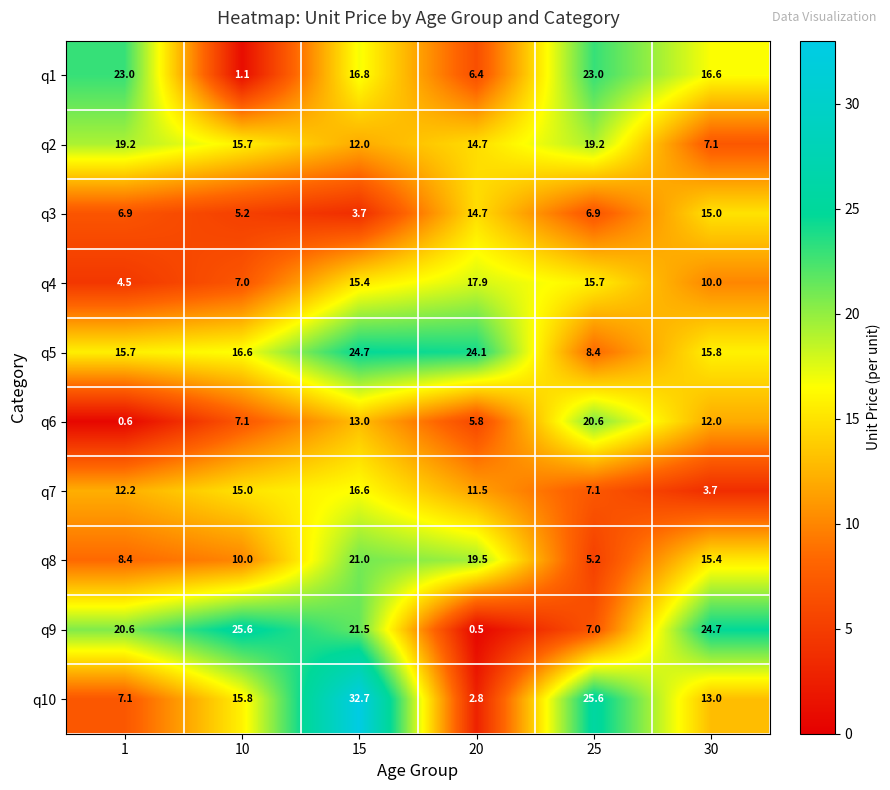

Rank the series at 25 from lowest to highest value.

q8, q3, q9, q7, q5, q4, q2, q6, q1, q10